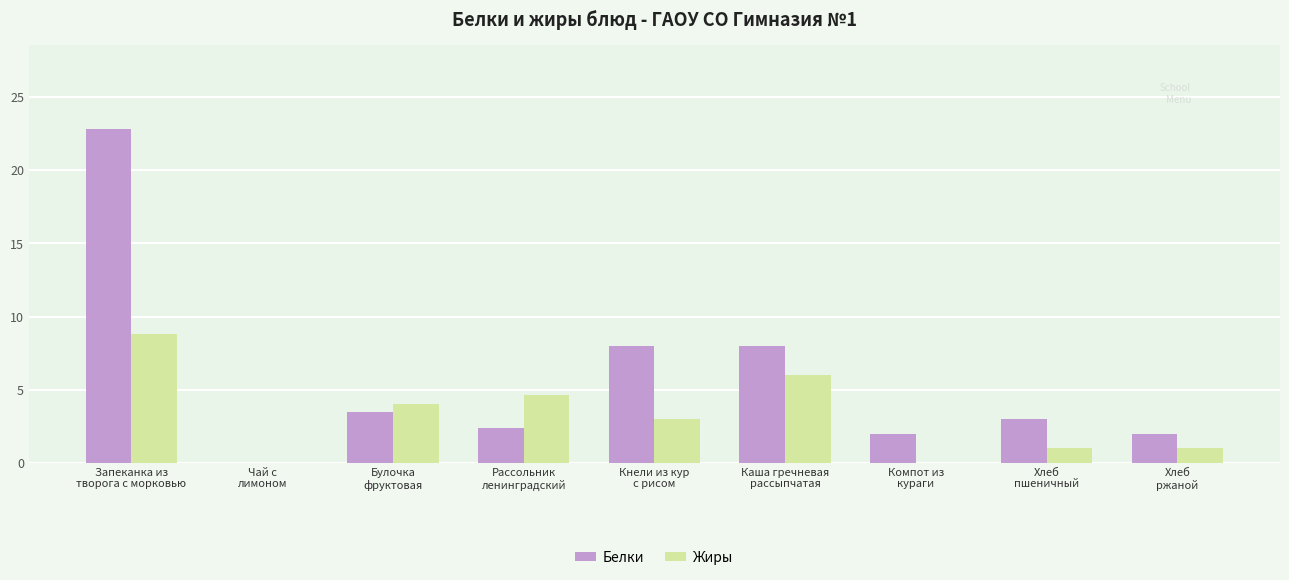

True or false: Белки has a value of 0.0 at Чай с
лимоном.

True